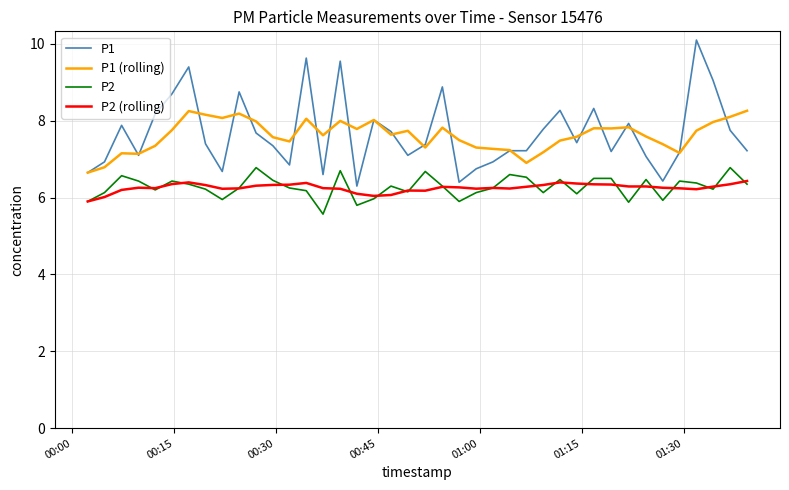

What is the smallest value displayed?

5.6